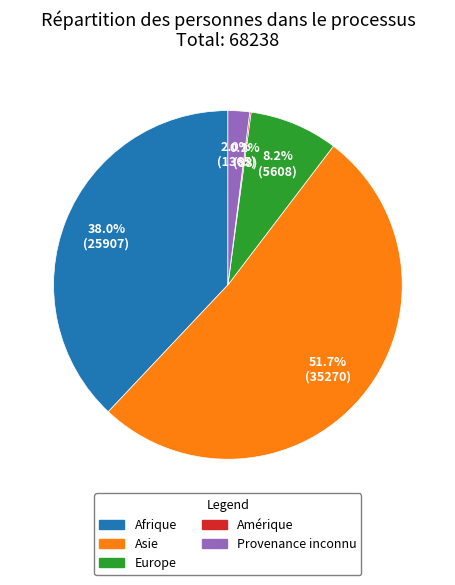

Which has a higher value, Europe or Asie?

Asie